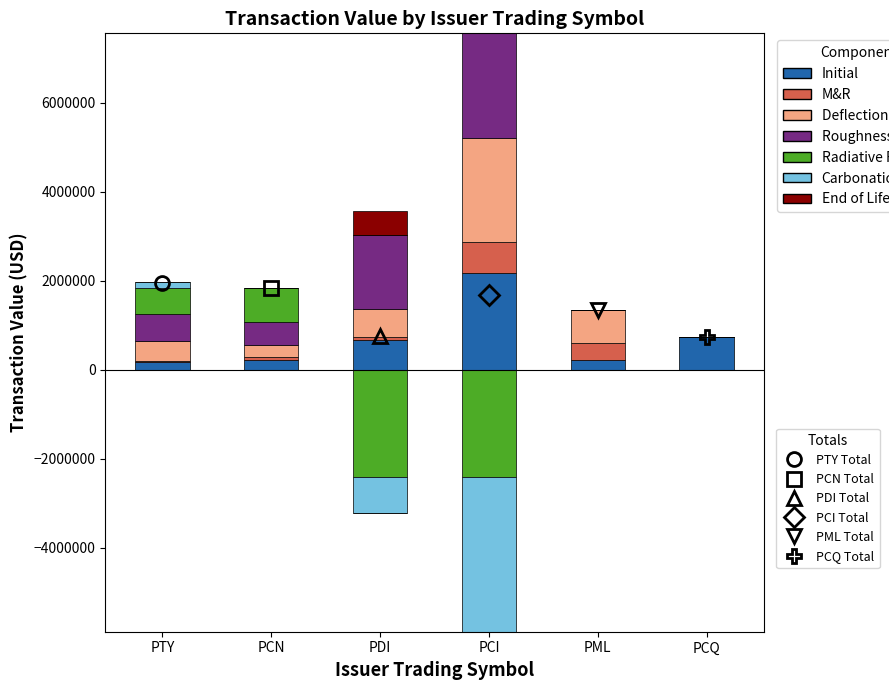

What is the label of the 3rd bar from the right?

PCI